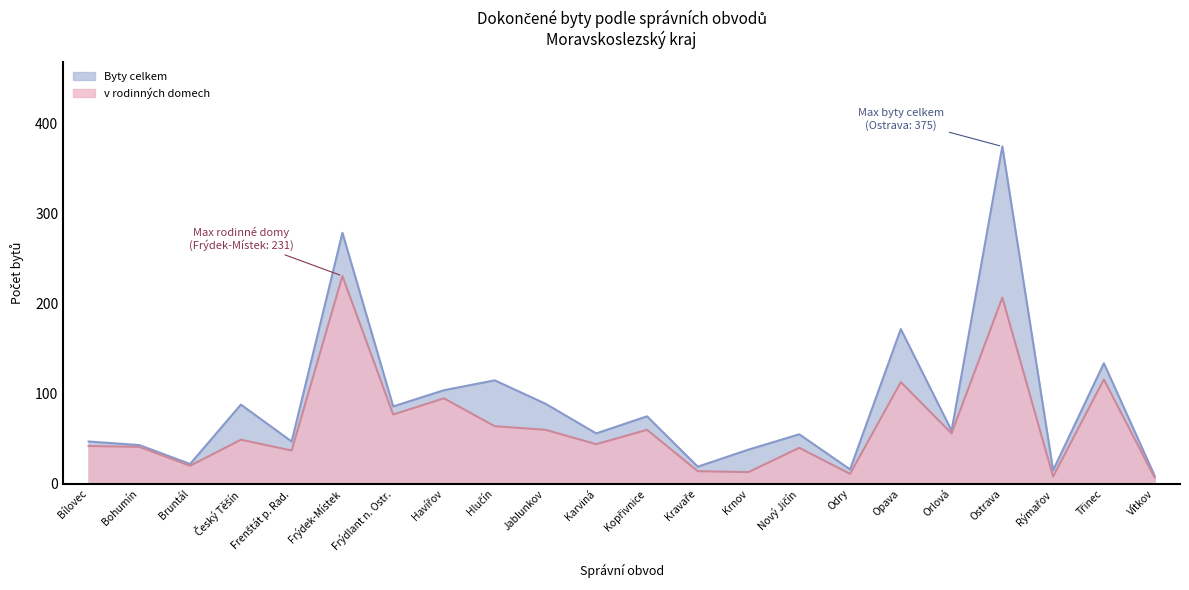

Reading left to right, what are all the values shown in this chart?

v rodinných domech: Bílovec=42	Bohumín=41	Bruntál=20	Český Těšín=49	Frenštát p. Rad.=37	Frýdek-Místek=231	Frýdlant n. Ostr.=77	Havířov=95	Hlučín=64	Jablunkov=60	Karviná=44	Kopřivnice=60	Kravaře=14	Krnov=13	Nový Jičín=40	Odry=11	Opava=113	Orlová=56	Ostrava=207	Rýmařov=8	Třinec=116	Vítkov=7
Byty celkem: Bílovec=47	Bohumín=43	Bruntál=22	Český Těšín=88	Frenštát p. Rad.=47	Frýdek-Místek=279	Frýdlant n. Ostr.=86	Havířov=104	Hlučín=115	Jablunkov=89	Karviná=56	Kopřivnice=75	Kravaře=19	Krnov=38	Nový Jičín=55	Odry=16	Opava=172	Orlová=59	Ostrava=375	Rýmařov=15	Třinec=134	Vítkov=9